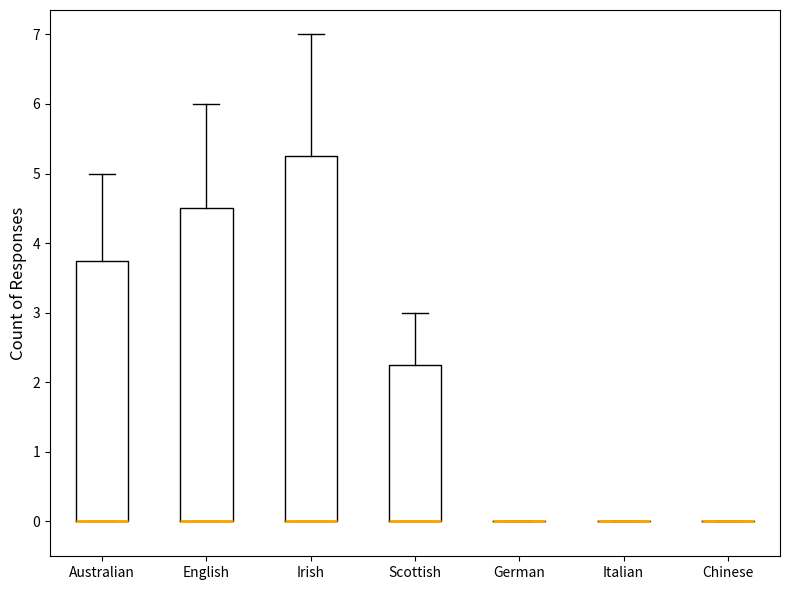

Which box is the tallest, from its lower edge to its upper edge?

Irish